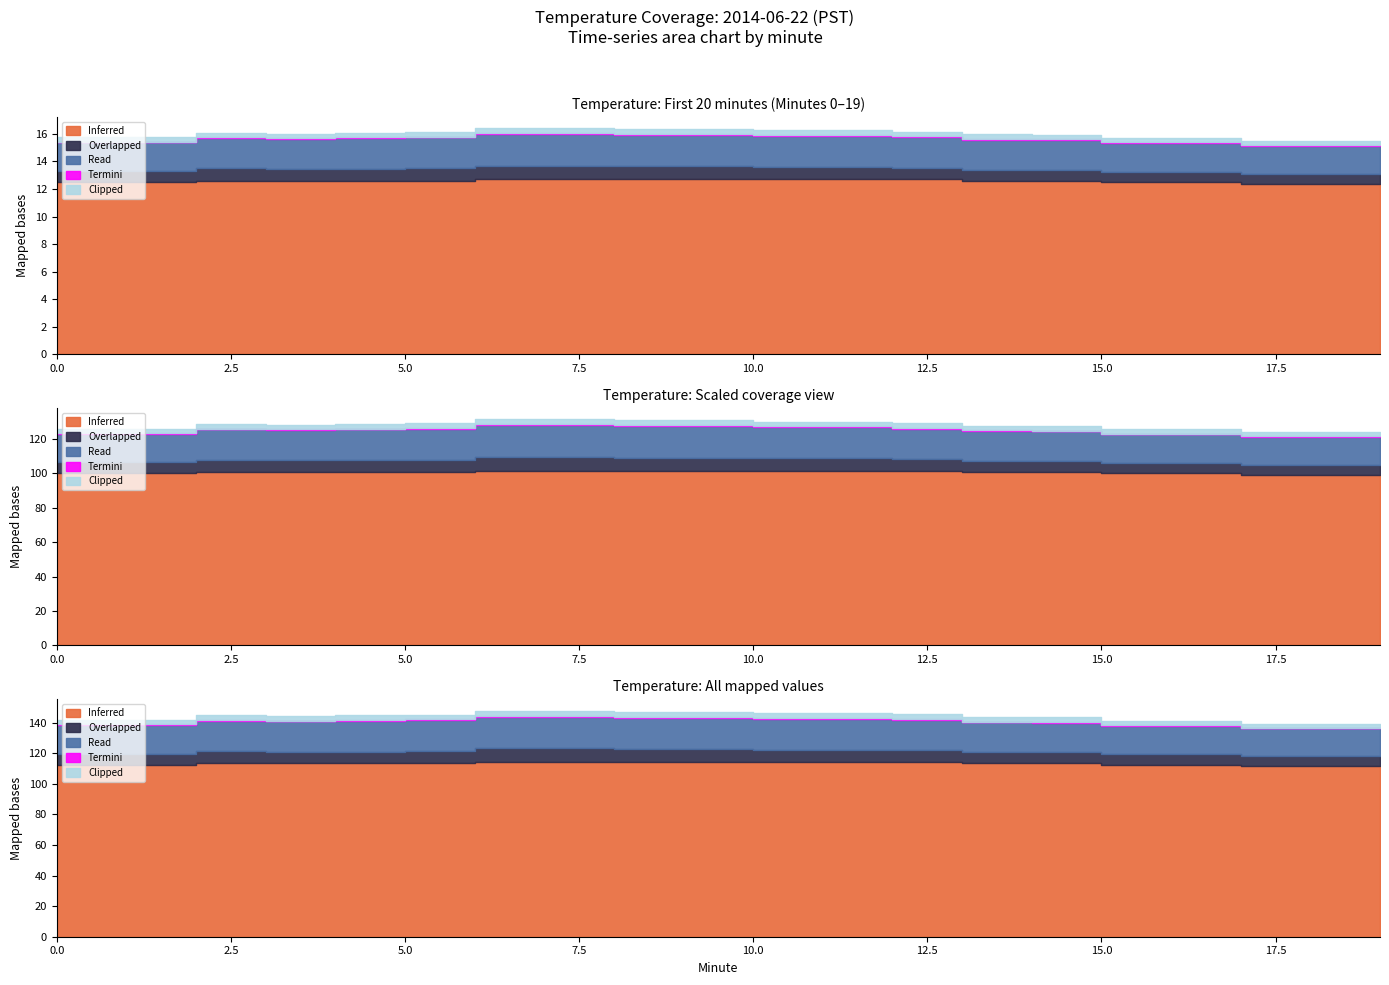

Rank the series at 5 from lowest to highest value.

Termini, Clipped, Overlapped, Read, Inferred